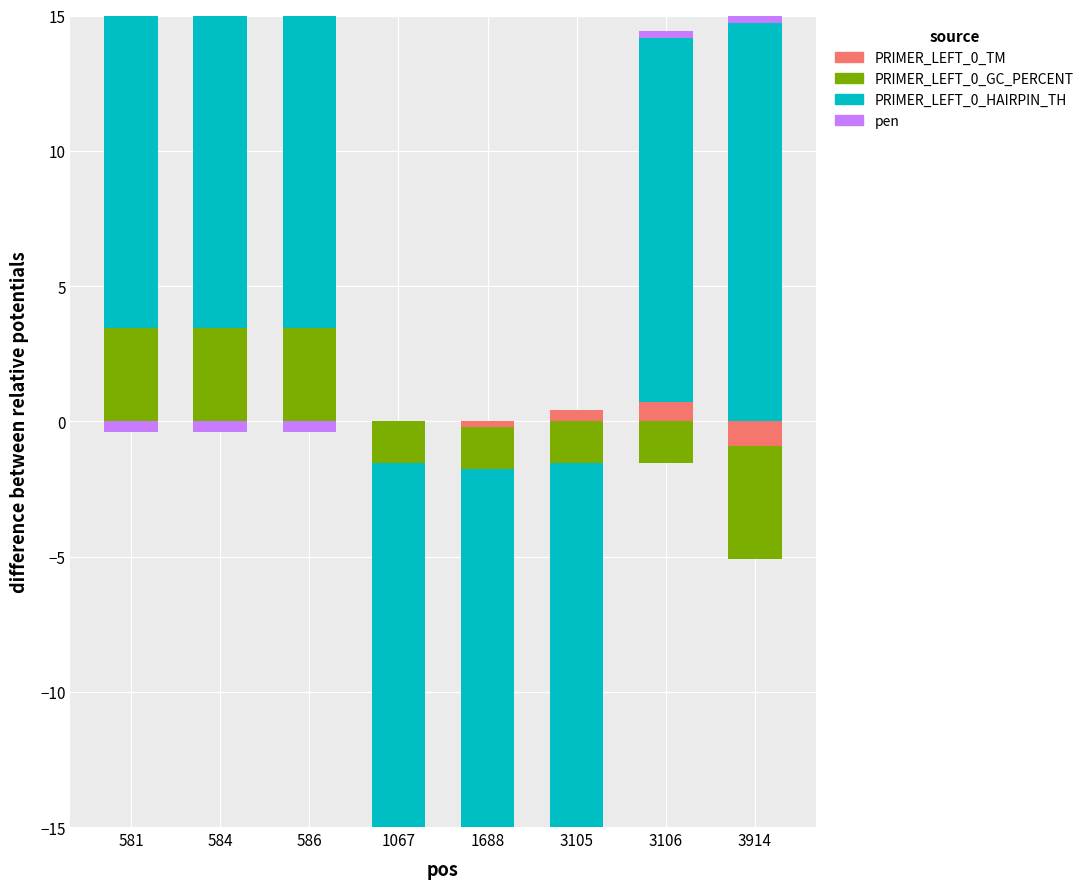

What is the sum of all pen values?

1.8